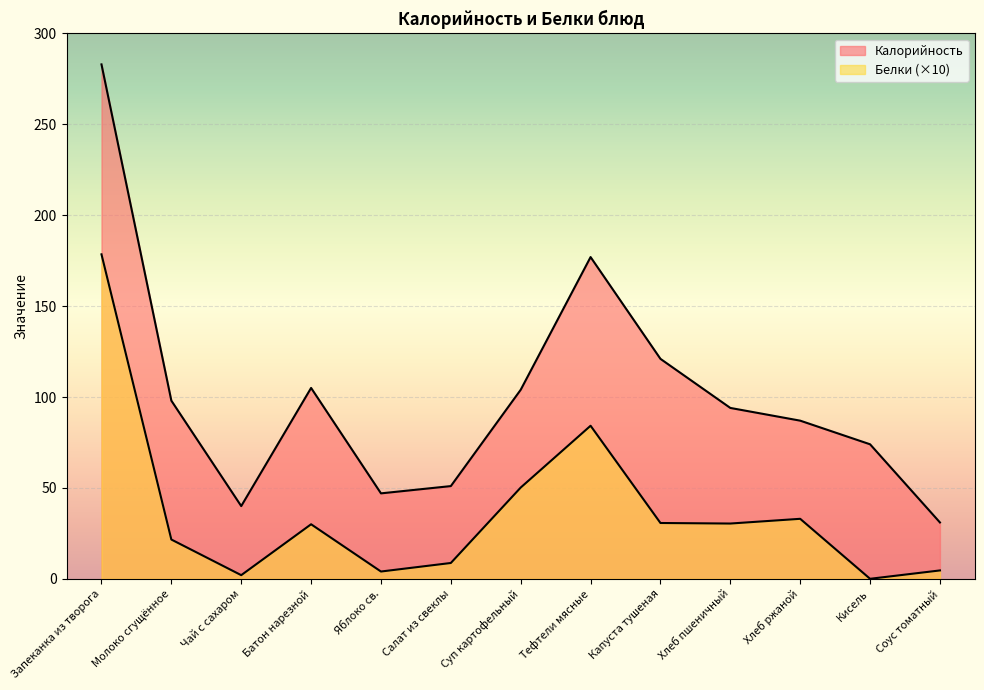

How many values in Белки are above zero?

12